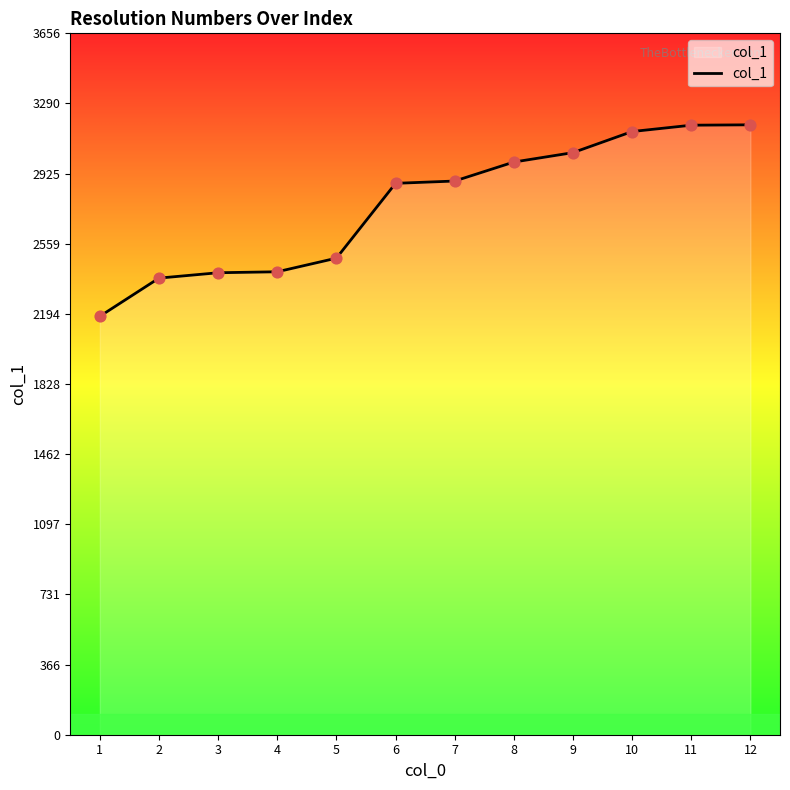

Approximately how many times larger is the value at 1 compared to 5?

0.9